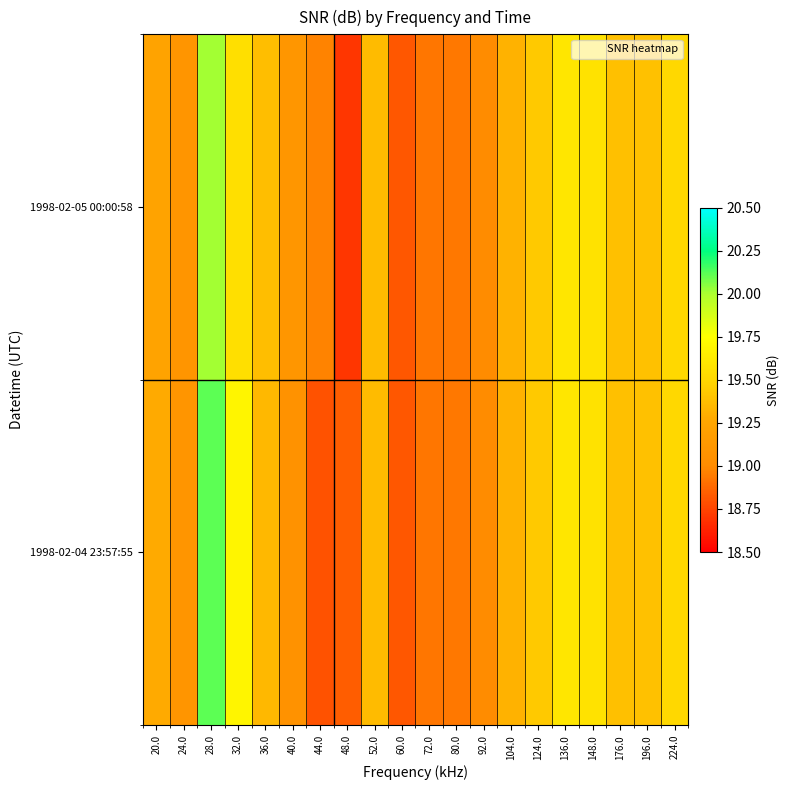

Reading right to left, transcribe all the data shown in this chart.

1998-02-04 23:57:55: 224.0=19.5	196.0=19.4	176.0=19.4	148.0=19.6	136.0=19.6	124.0=19.4	104.0=19.3	92.0=19.0	80.0=18.9	72.0=18.9	60.0=18.8	52.0=19.4	48.0=18.8	44.0=18.8	40.0=19.1	36.0=19.3	32.0=19.7	28.0=20.1	24.0=19.1	20.0=19.3
1998-02-05 00:00:58: 224.0=19.5	196.0=19.4	176.0=19.4	148.0=19.6	136.0=19.6	124.0=19.4	104.0=19.3	92.0=19.0	80.0=18.9	72.0=18.9	60.0=18.8	52.0=19.4	48.0=18.7	44.0=19.0	40.0=19.1	36.0=19.4	32.0=19.6	28.0=20.0	24.0=19.1	20.0=19.2